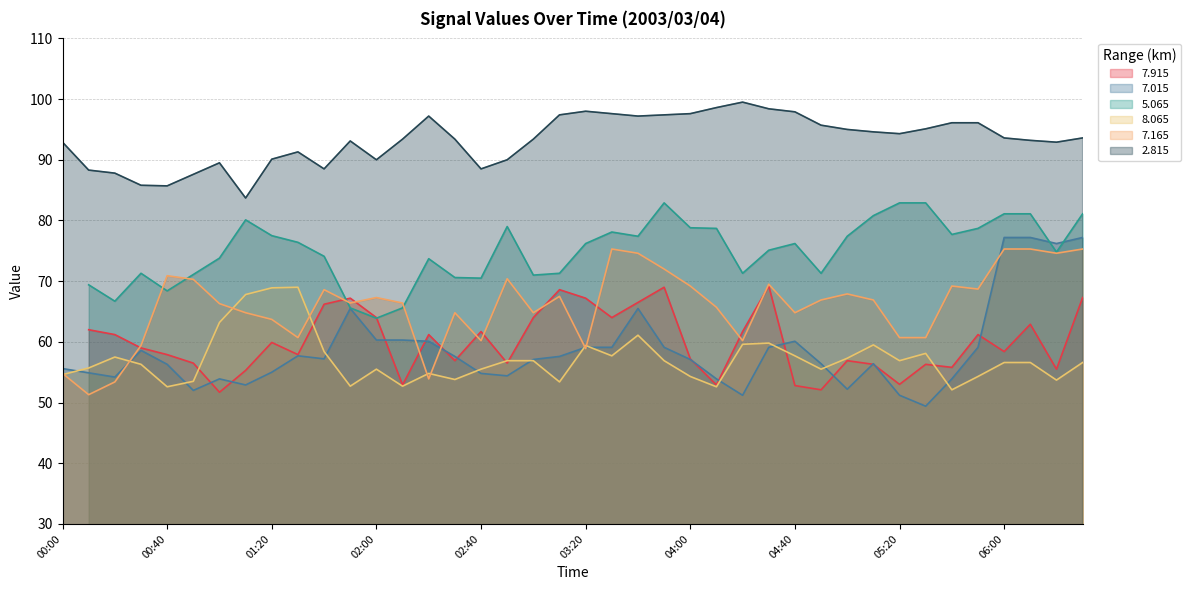

What is the difference between the highest and lowest values at 02:10?

40.7